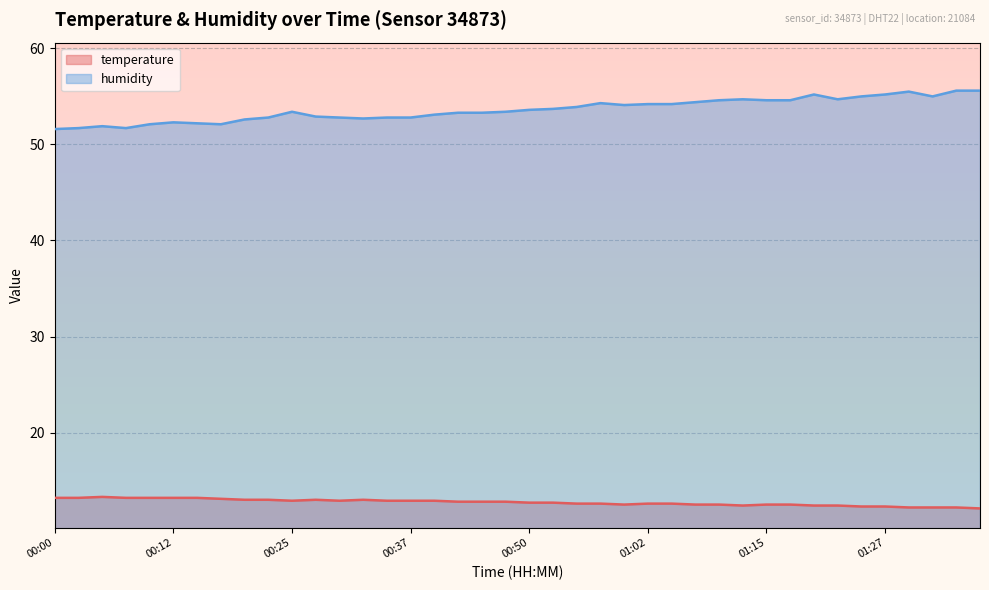

Where is humidity nearest to the value 53?

00:27